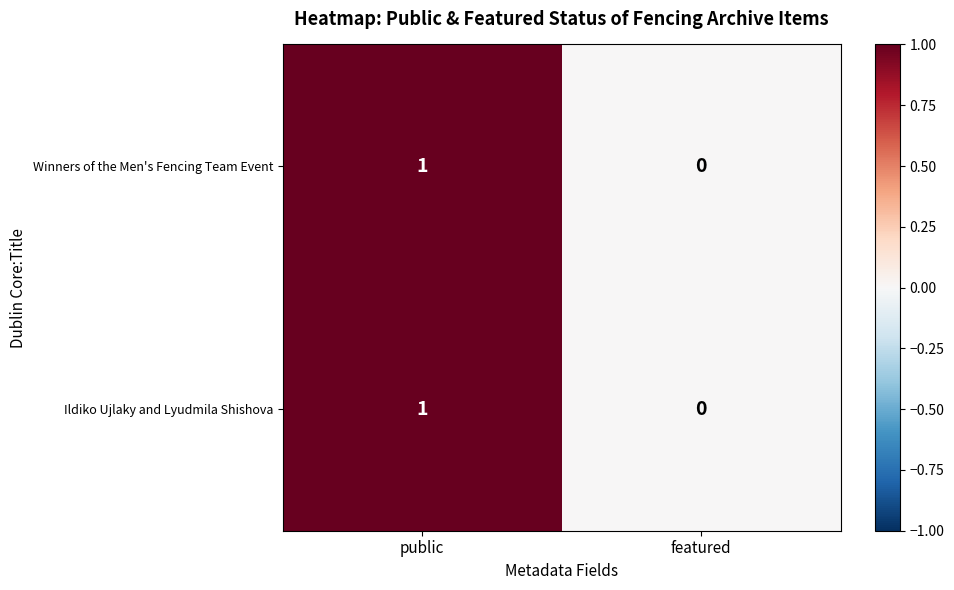

At which label does Winners of the Men's Fencing Team Event reach its minimum?

featured